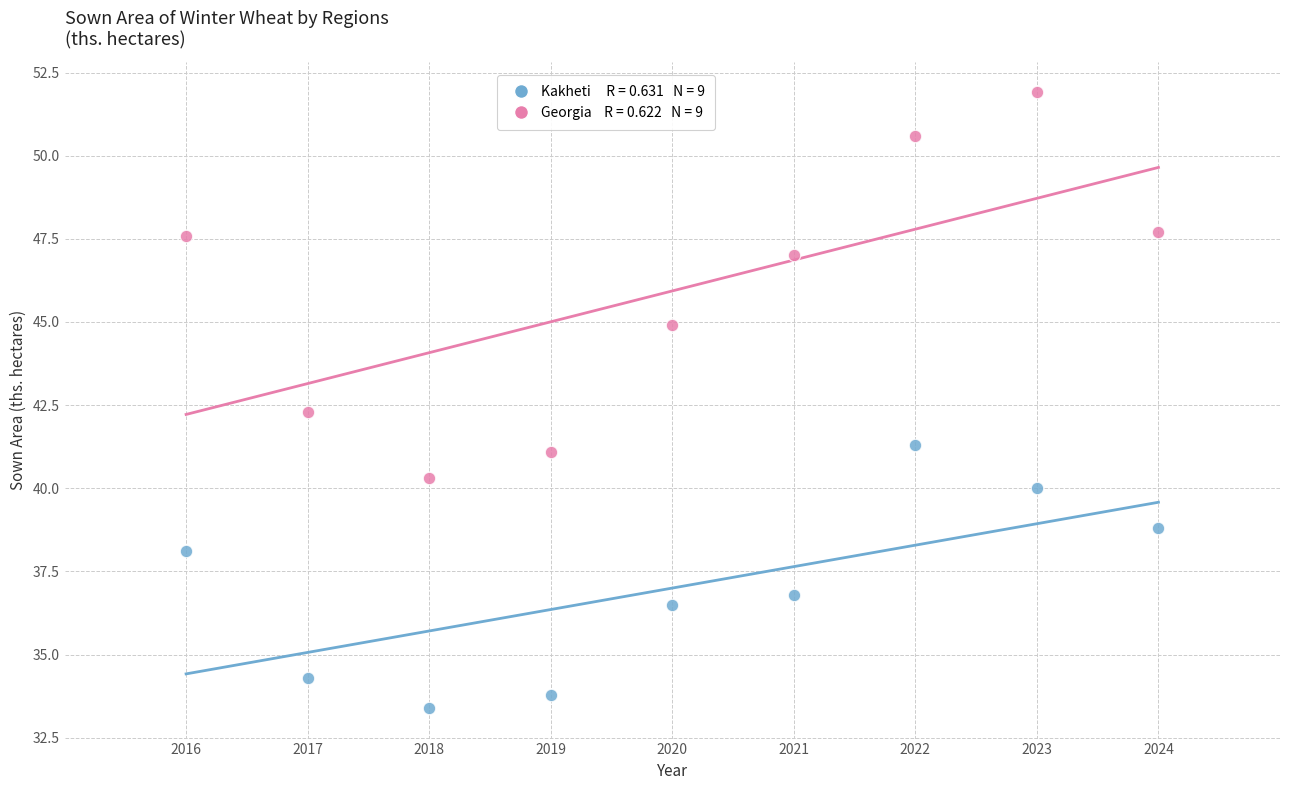

Across all data points, what is the range of X values (max minus min)?

8.0